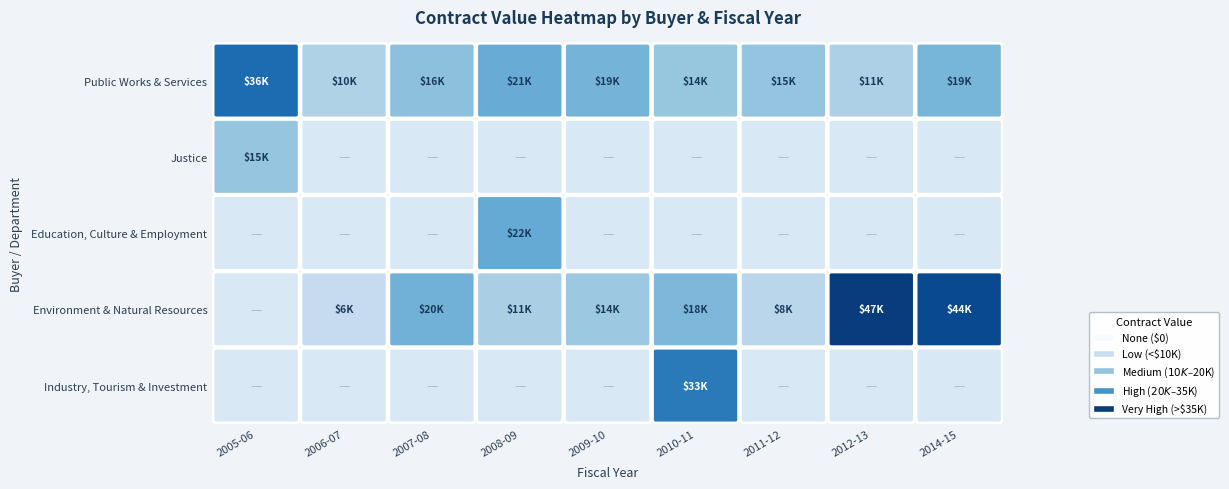

List the labels in order of Justice value, largest first.

2005-06, 2006-07, 2007-08, 2008-09, 2009-10, 2010-11, 2011-12, 2012-13, 2014-15